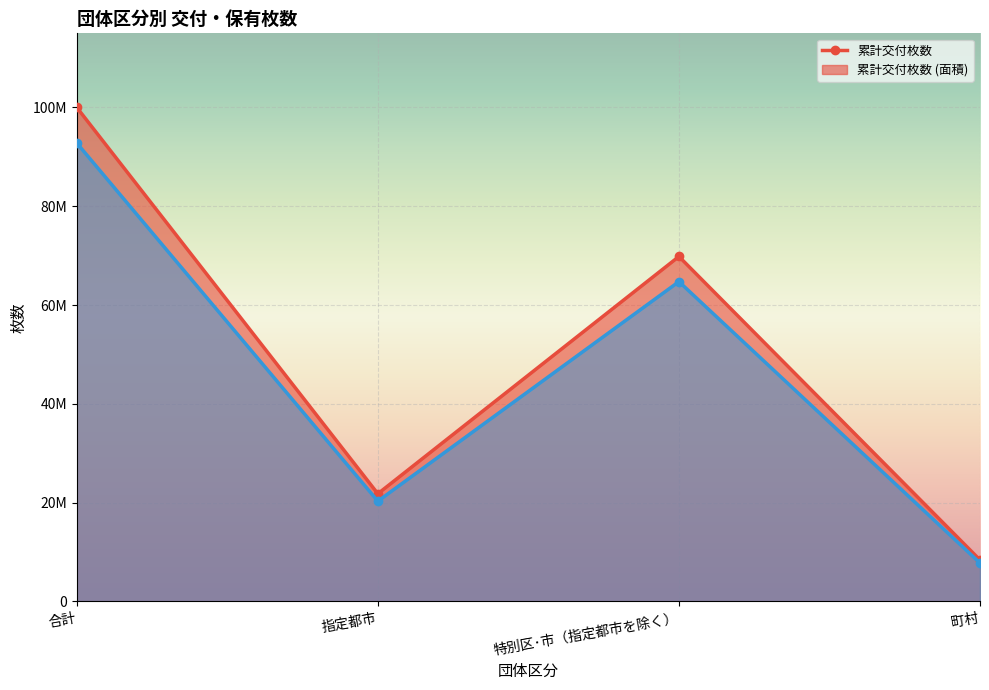

What is the label of the 1st point from the right?

町村